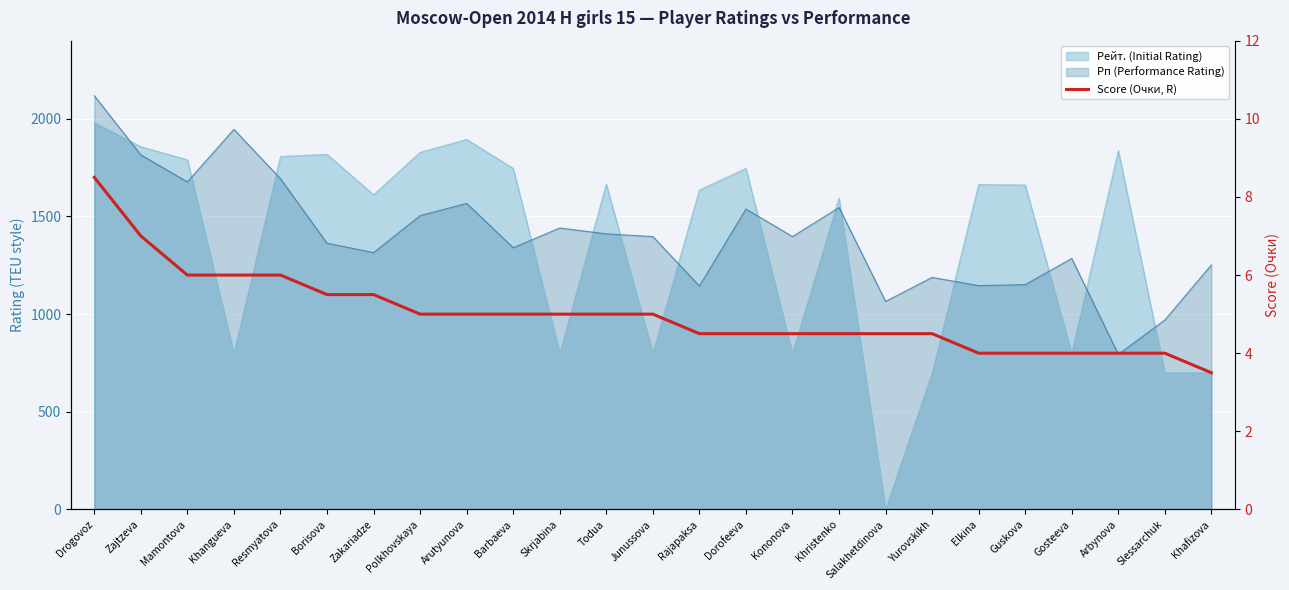

What is the ratio of the value at Dorofeeva to the value at Polkhovskaya?

0.9